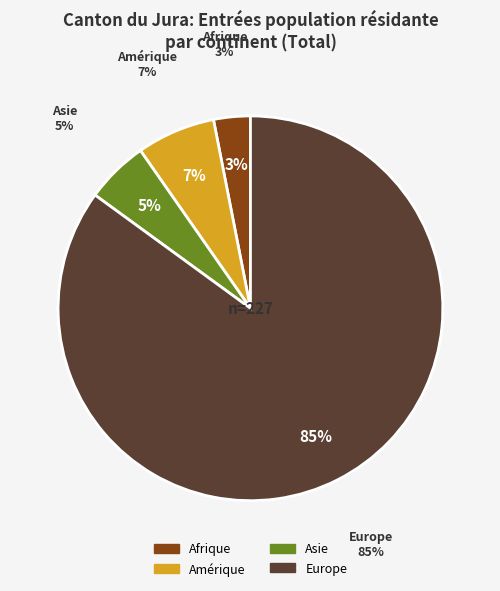

Is Europe the majority of the pie?

Yes